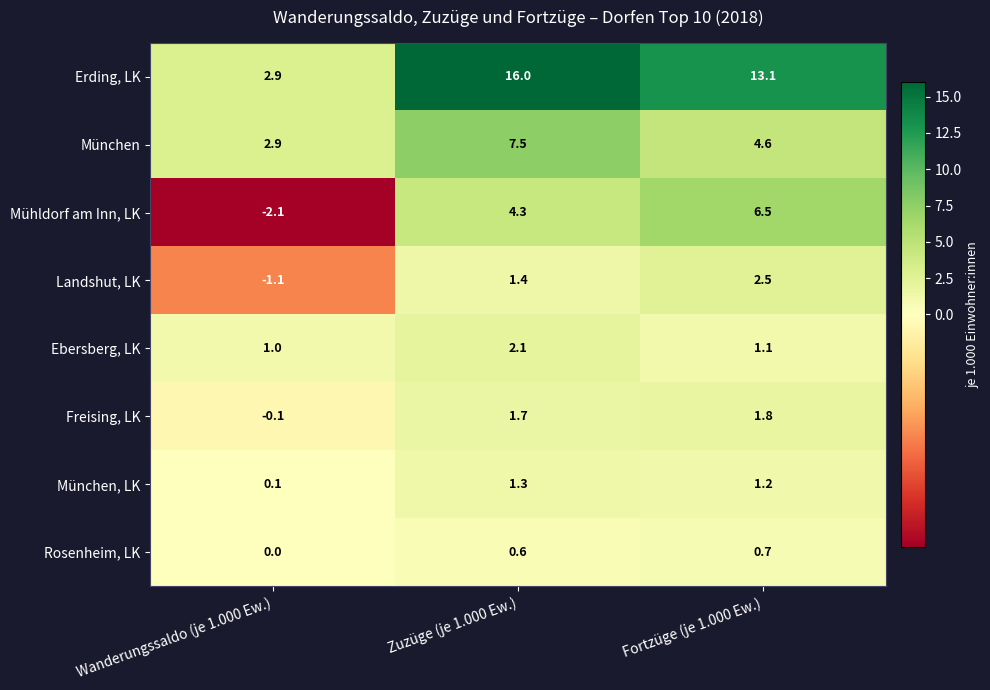

At which label is München closest to 5?

Fortzüge (je 1.000 Ew.)